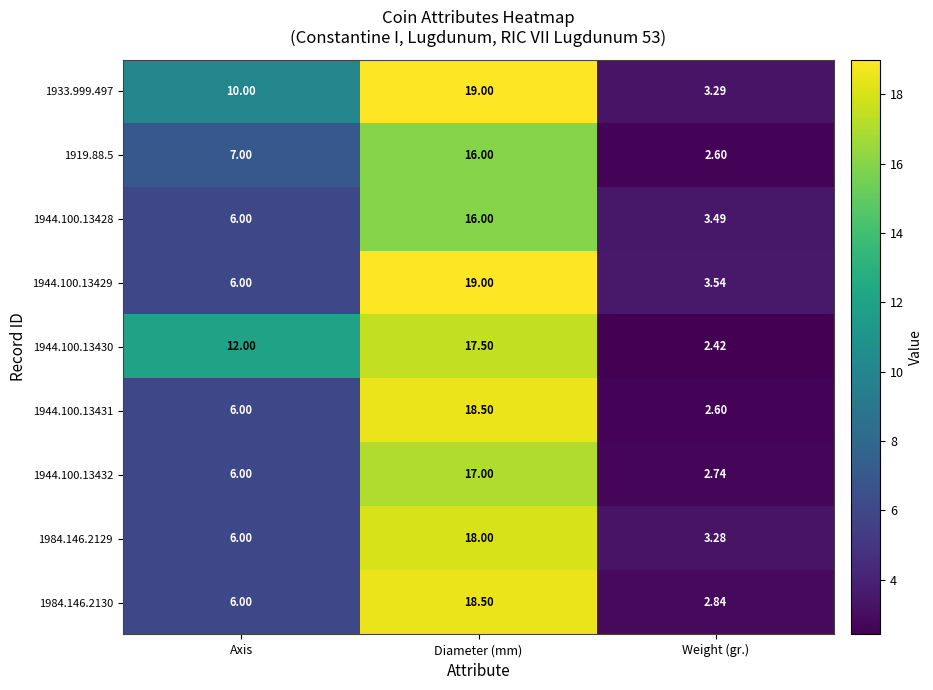

At which label is 1944.100.13429 closest to 11?

Axis